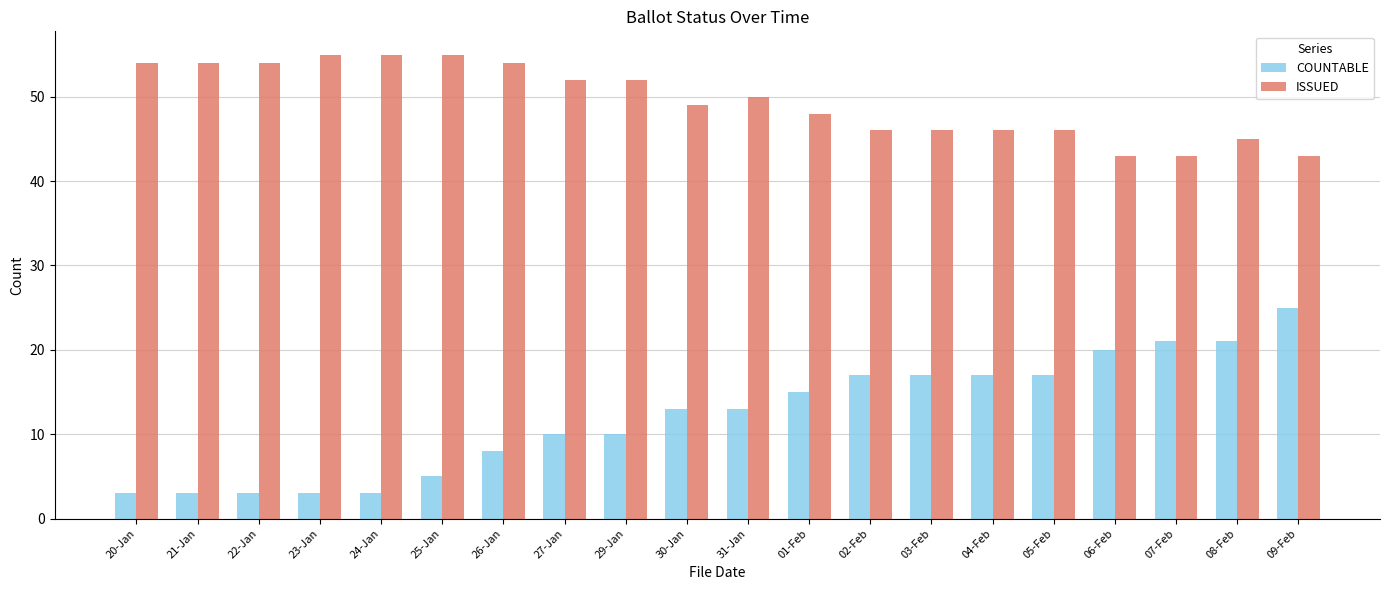

What is the sum of all COUNTABLE values?

244